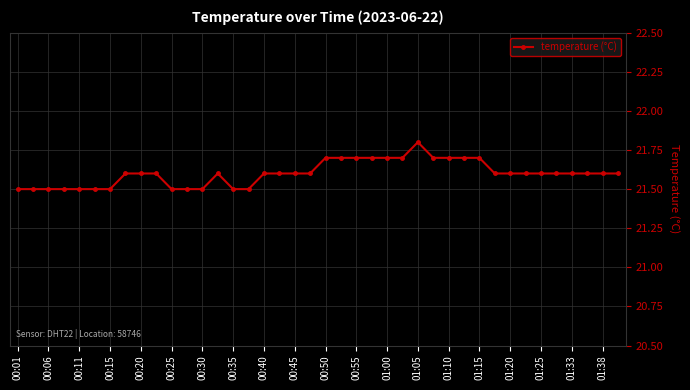

What is the difference between the maximum and minimum values?

0.3